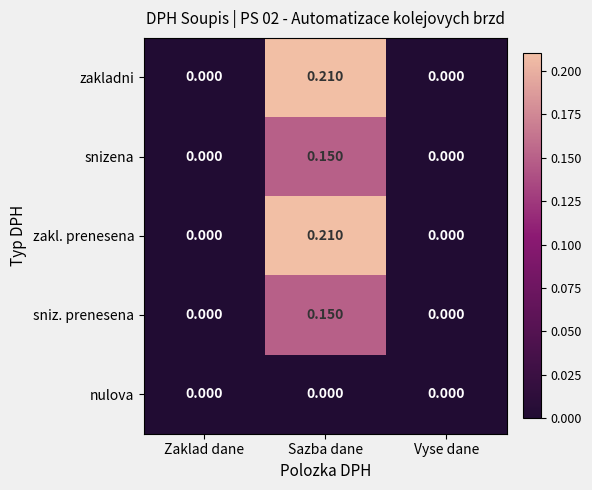

Which category has the highest value across all series?

Sazba dane